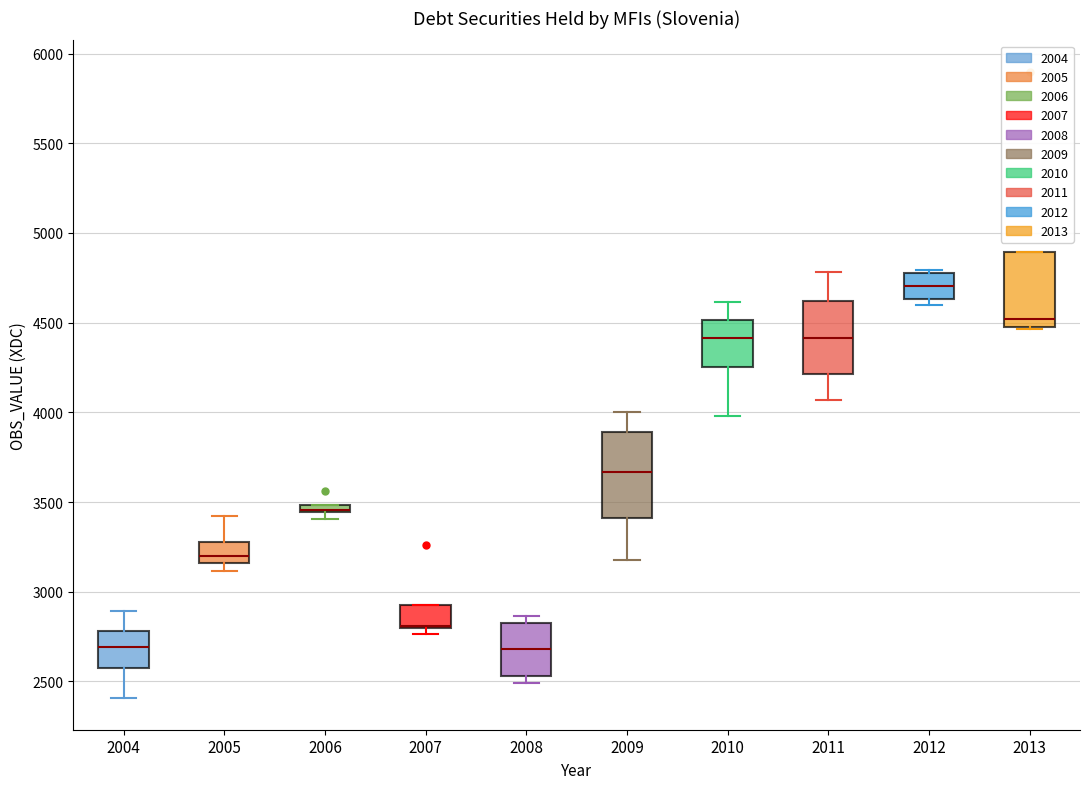

Which box is the tallest, from its lower edge to its upper edge?

2009